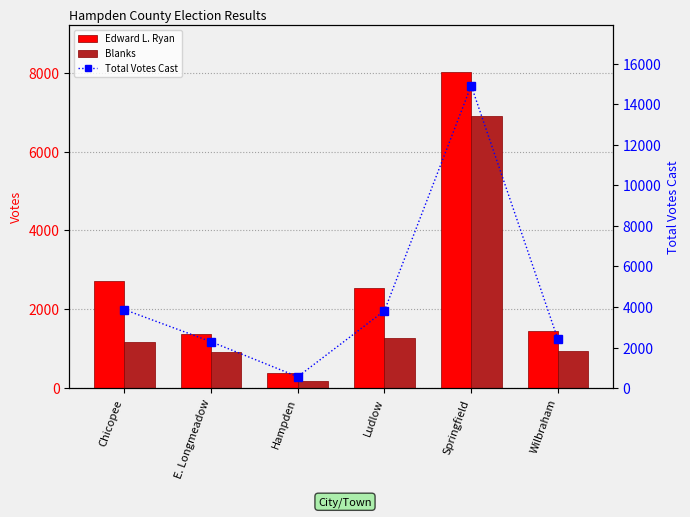

At which category does the chart reach its minimum across all series?

Hampden